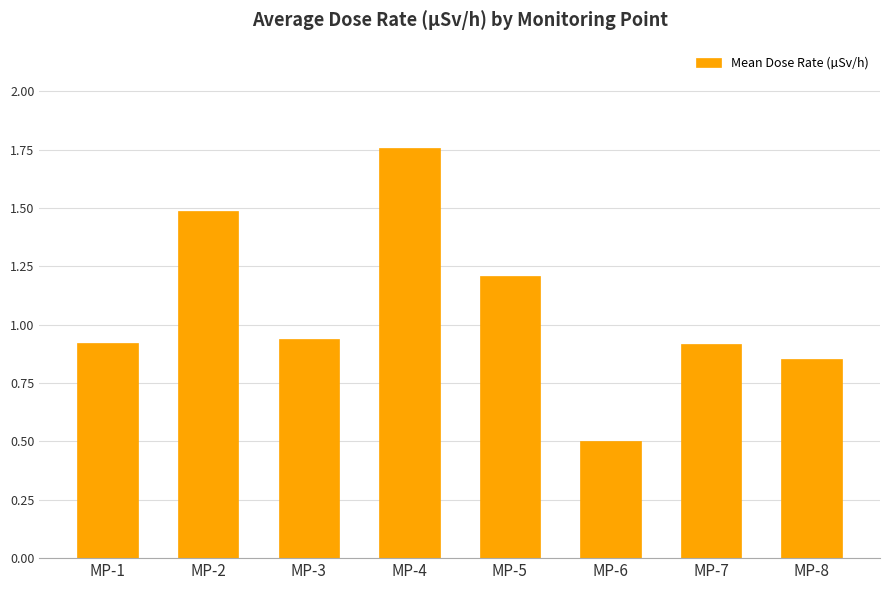

What is the minimum value shown in the chart?

0.5